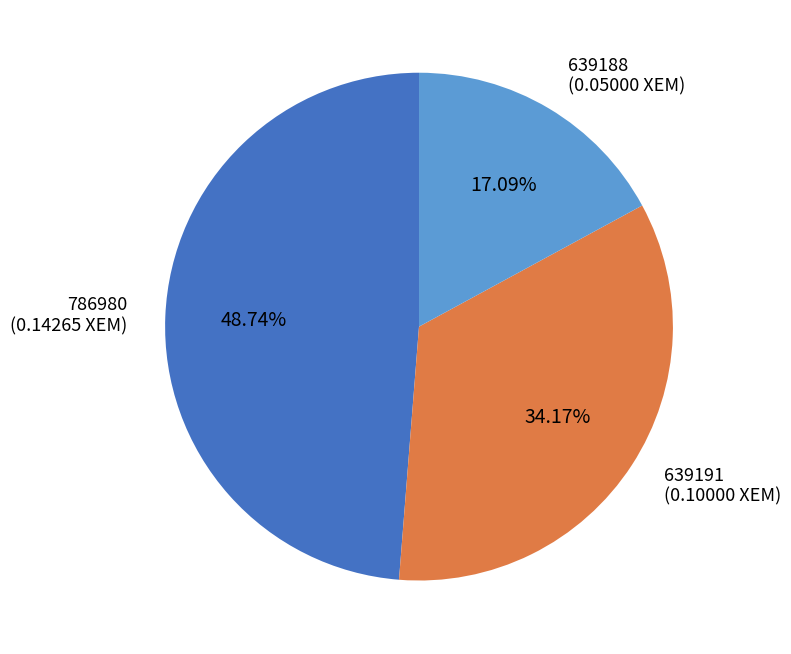

Does any single category account for the majority?

No